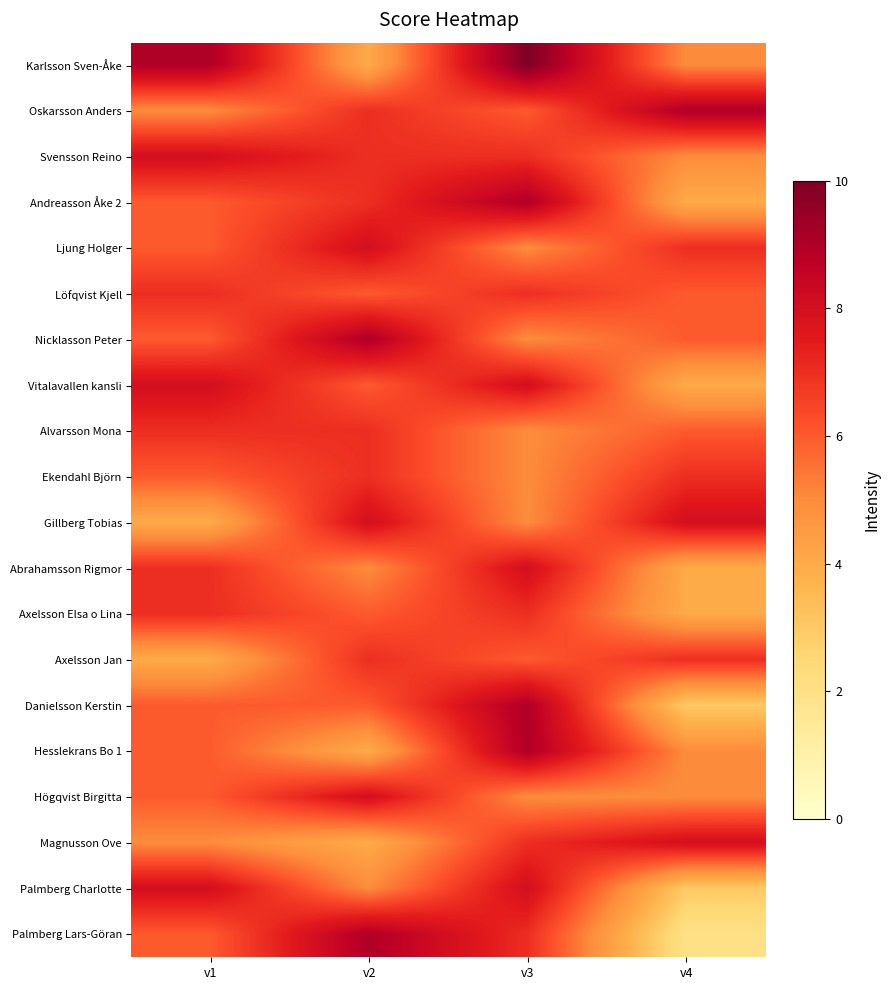

Which series has the largest total across all categories?

Karlsson Sven-Åke